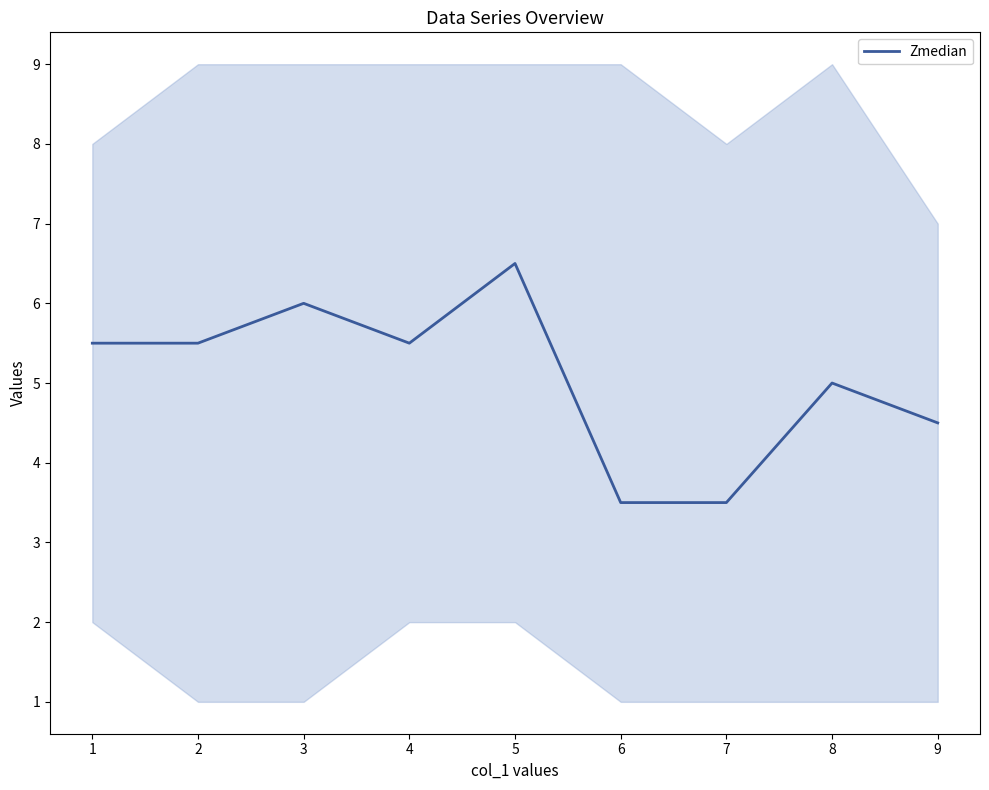

The Zmedian series shows 5.5 at 4. True or false?

True